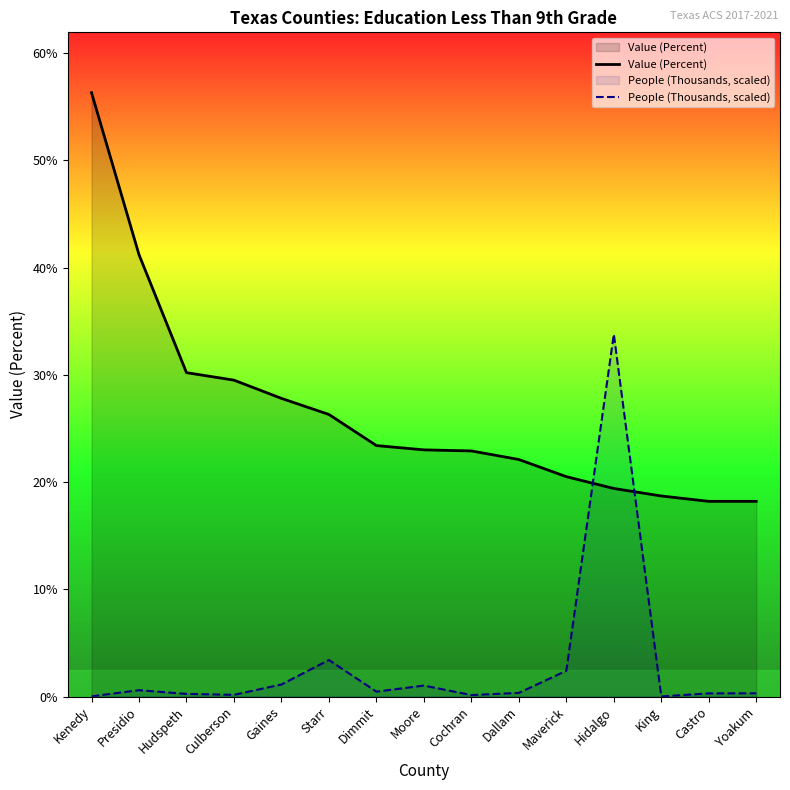

What position from the left is Presidio?

2